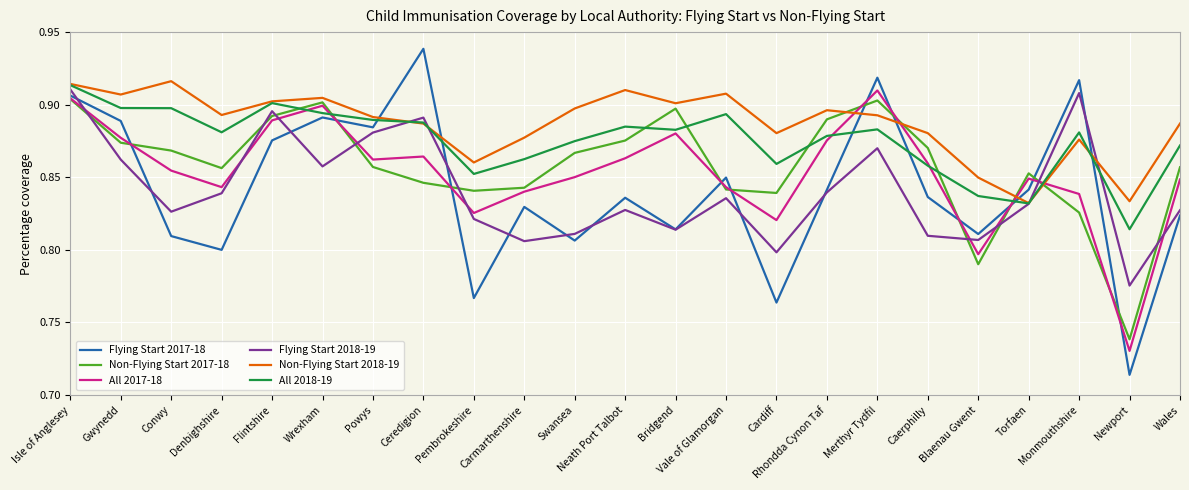

The Flying Start 2018-19 series shows 1.4 at Ceredigion. True or false?

False